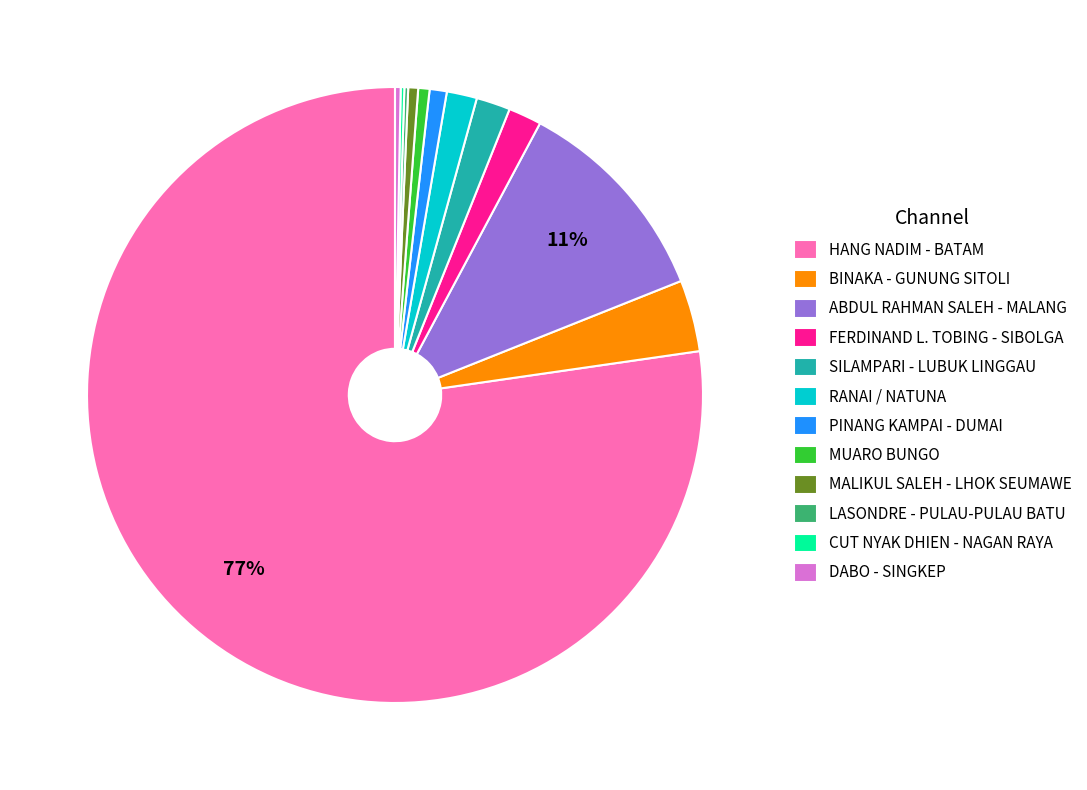

Which slice is the largest?

HANG NADIM - BATAM